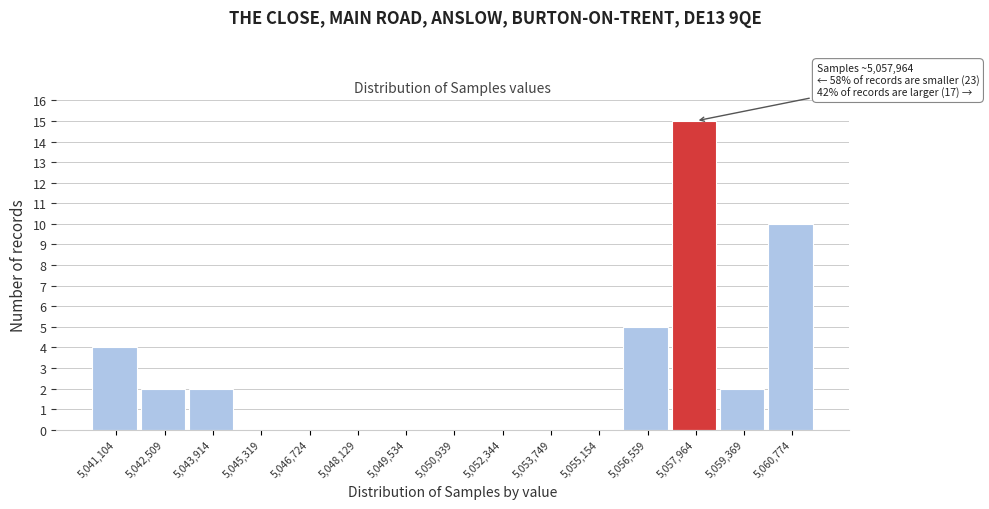

Which range on the x-axis has the tallest bar?

5057200 to 5058600